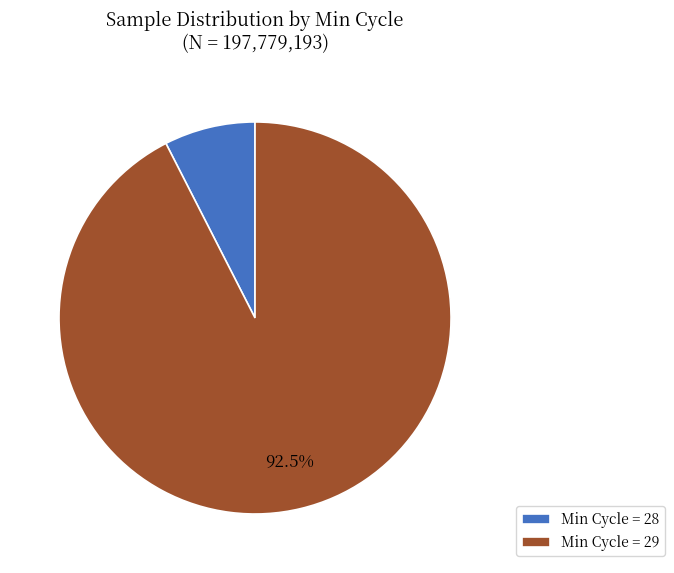

Rank the categories by value from highest to lowest.

Min Cycle = 29, Min Cycle = 28